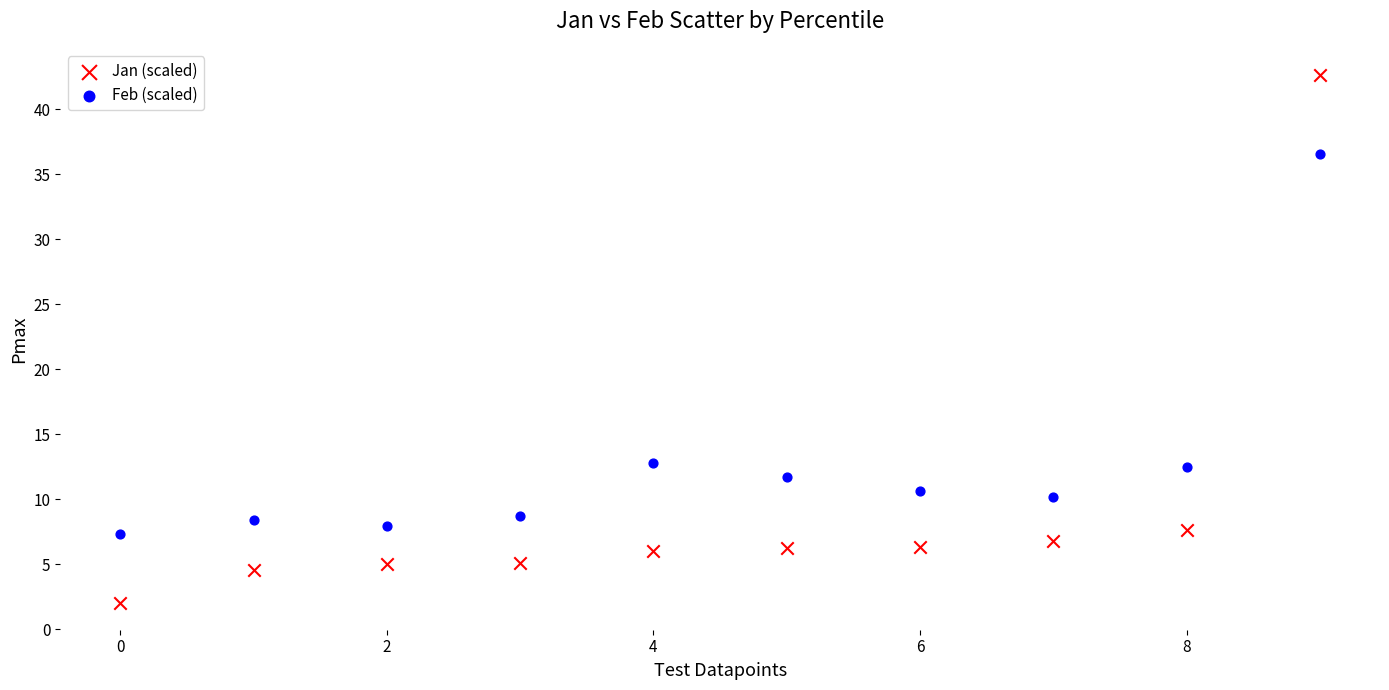

What are all the series names shown in the legend?

Jan (scaled), Feb (scaled)